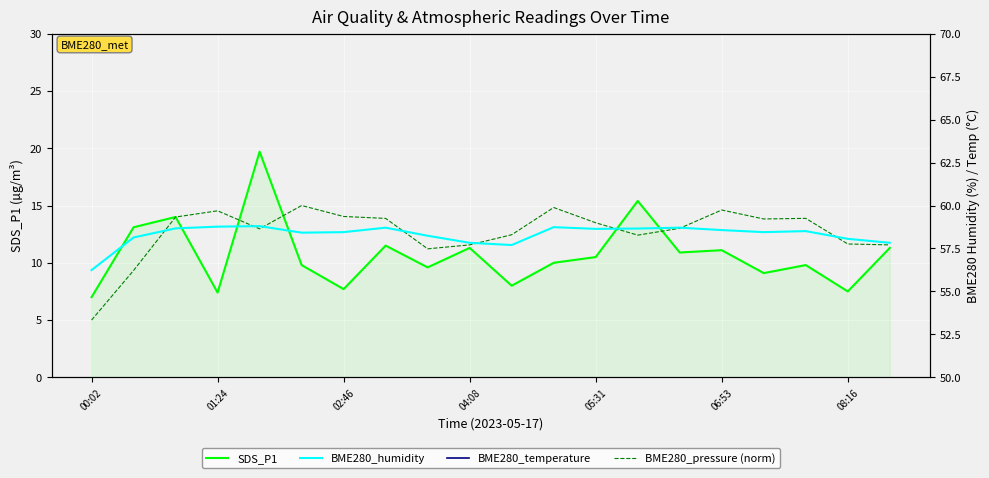

Which series has the largest total across all categories?

BME280_humidity